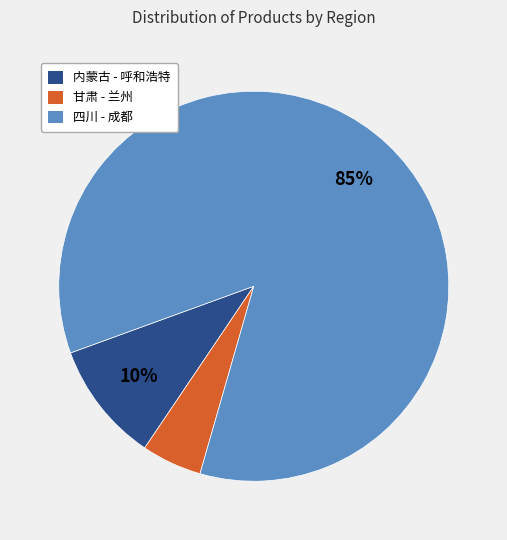

What is the largest slice in the pie chart?

四川 - 成都